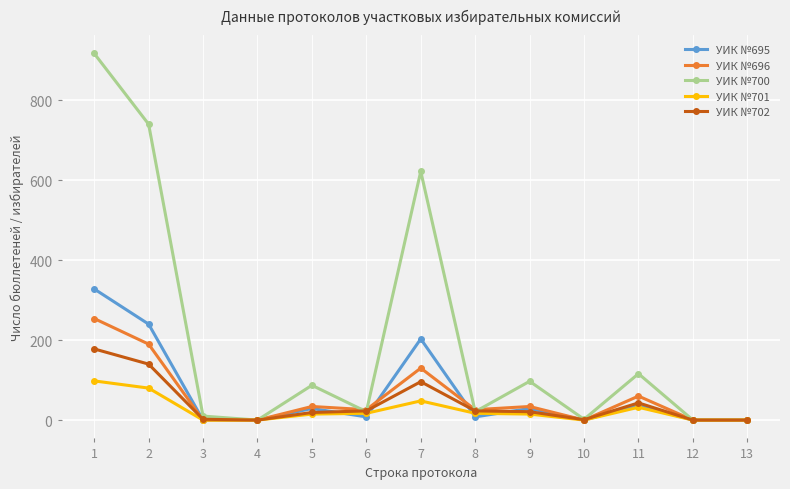

What is the sum of the УИК №701 values at 9 and 1?

113